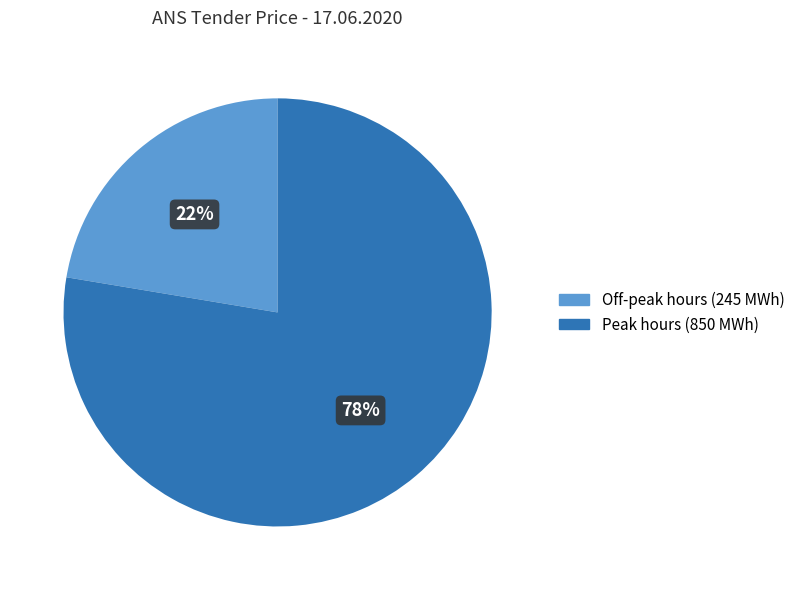

Is there a majority slice in this chart?

Yes